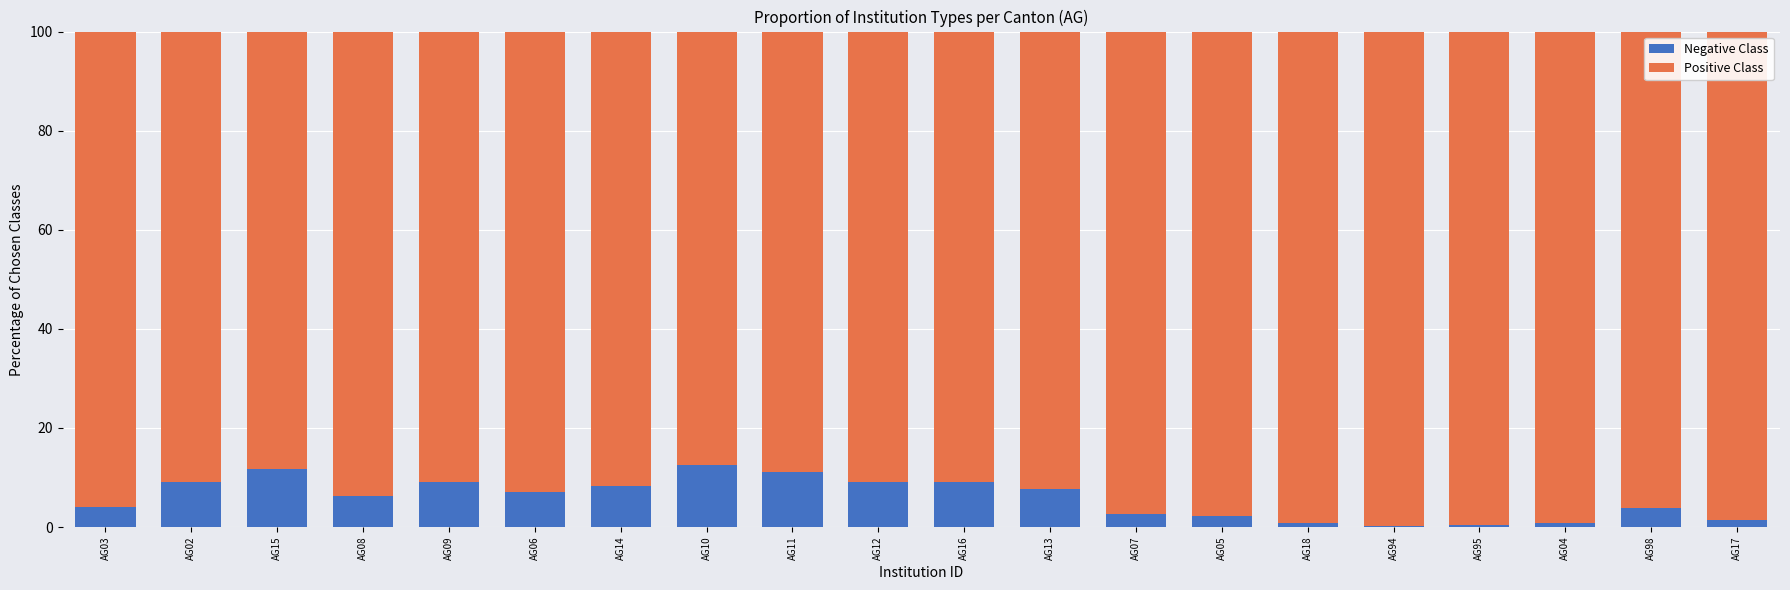

What is the total value across all series at AG14?

100.0